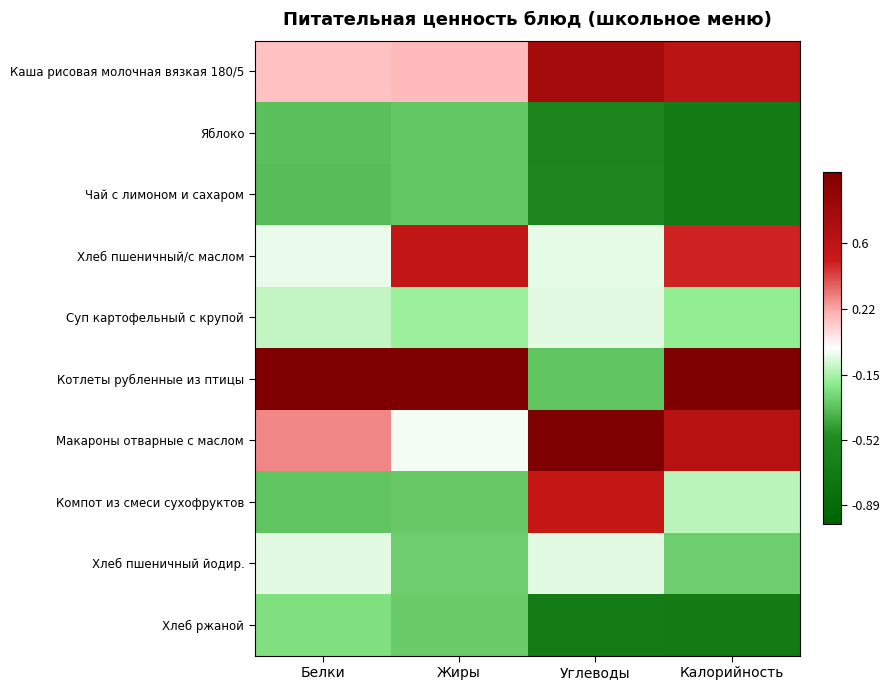

How many series are shown in this chart?

10